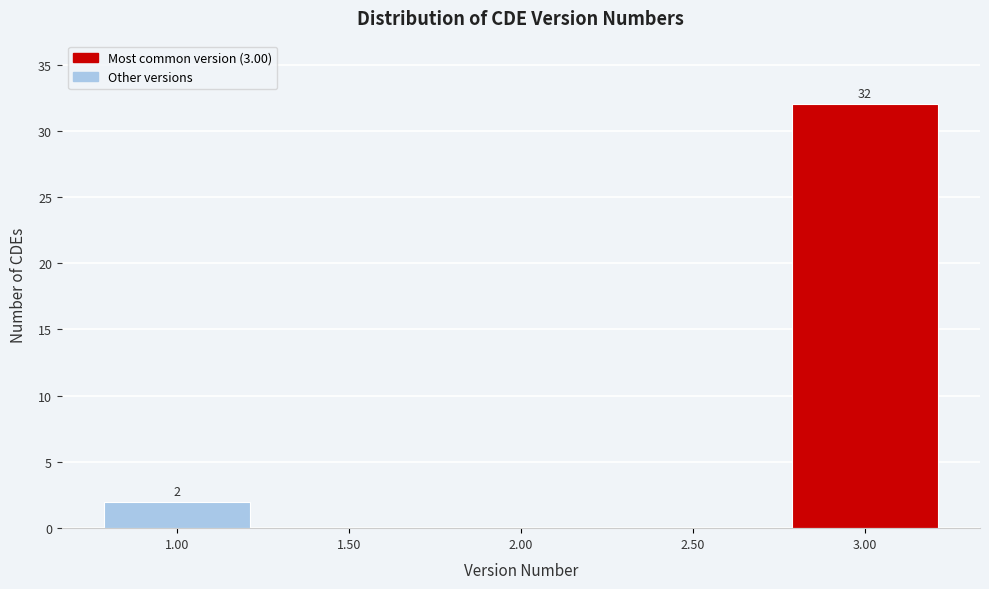

Reading left to right, what are all the values shown in this chart?

1.00=2	1.50=0	2.00=0	2.50=0	3.00=32